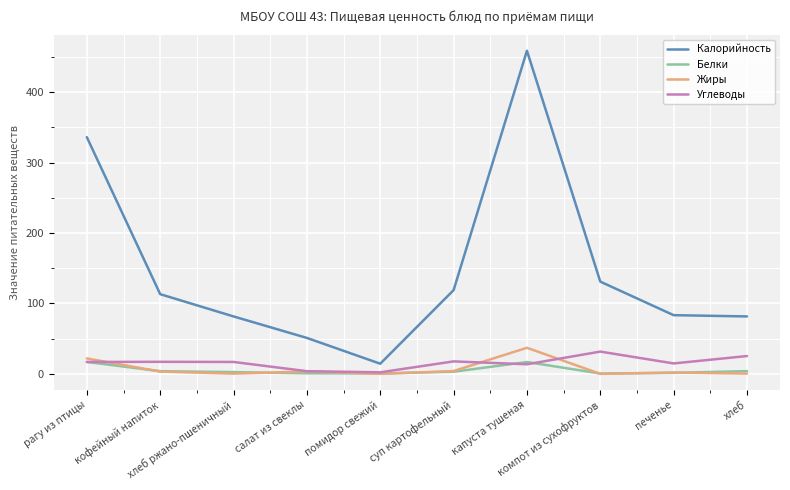

Which series has the largest total across all categories?

Калорийность